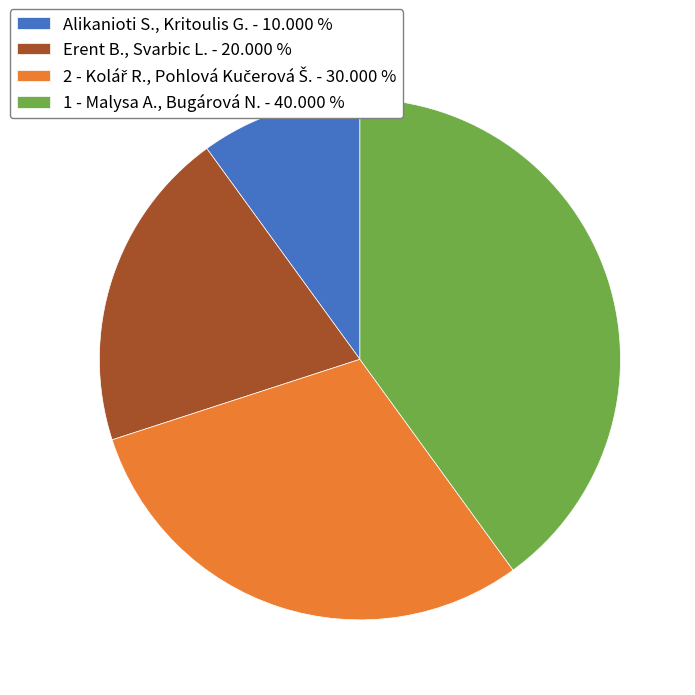

Does Erent B., Svarbic L. - 20.000 % account for over 50% of the chart?

No